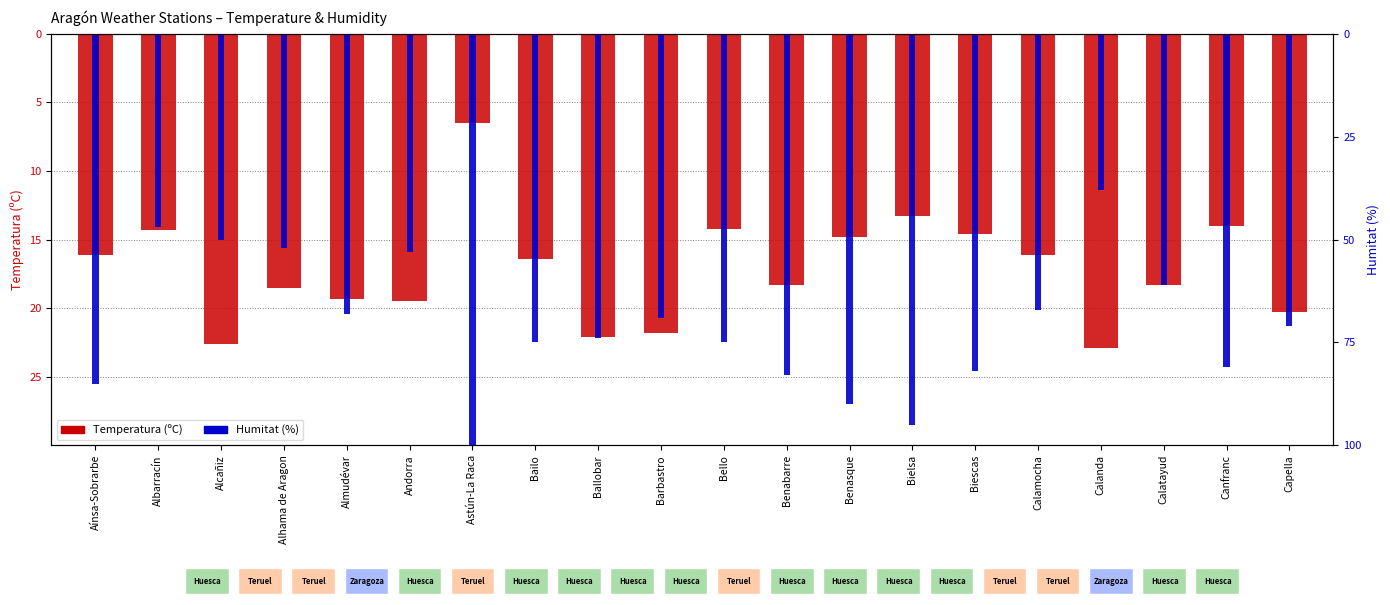

Rank the series at Benasque from lowest to highest value.

Humitat (%), Temperatura (ºC)